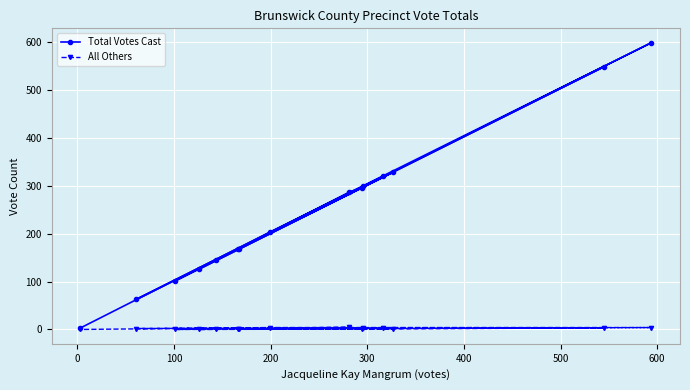

What is the sum of all Total Votes Cast values?

3649